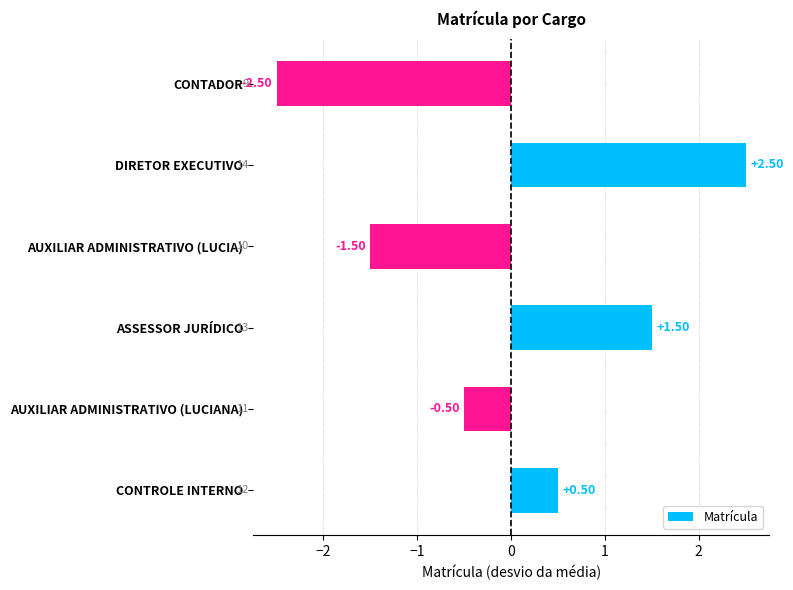

What is the difference between the values at DIRETOR EXECUTIVO and CONTROLE INTERNO?

2.0